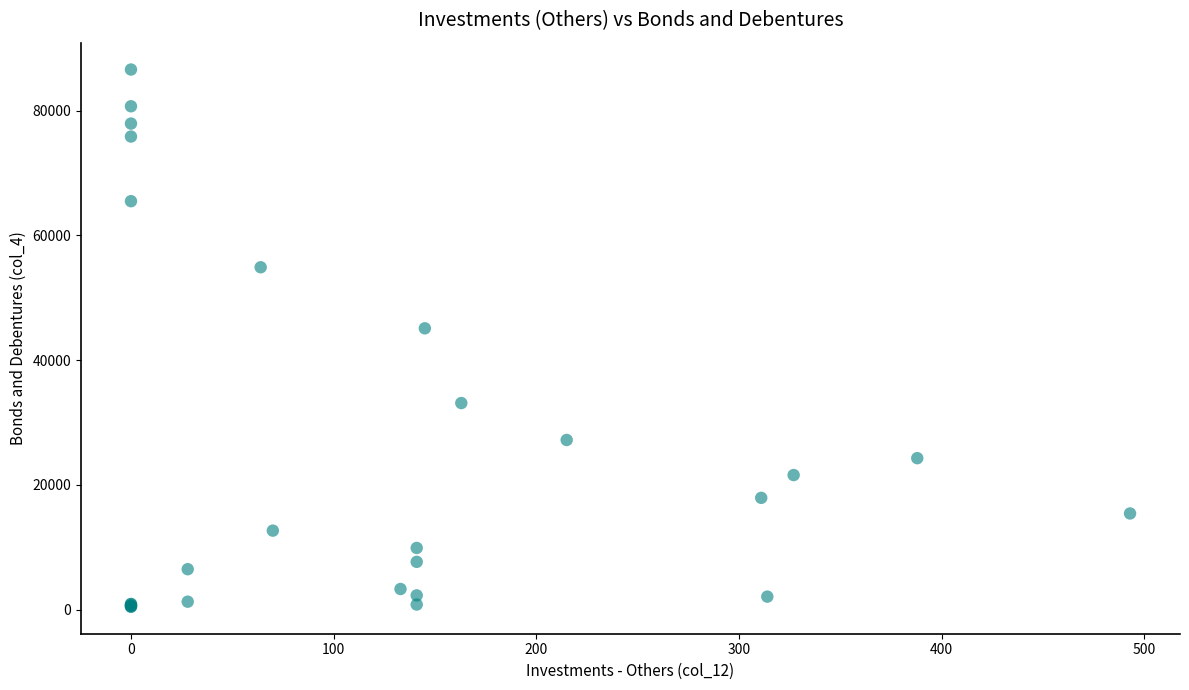

What Y value in the scatter plot is closest to 43518?

45102